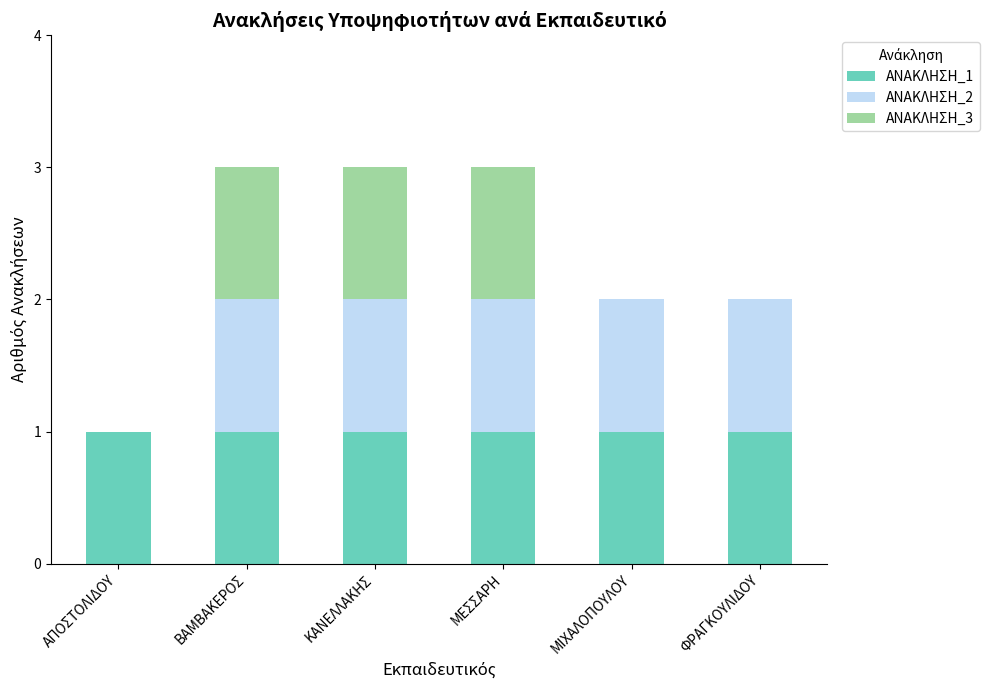

Reading left to right, list the values for the ΑΝΑΚΛΗΣΗ_1 series.

ΑΠΟΣΤΟΛΙΔΟΥ=1	ΒΑΜΒΑΚΕΡΟΣ=1	ΚΑΝΕΛΛΑΚΗΣ=1	ΜΕΣΣΑΡΗ=1	ΜΙΧΑΛΟΠΟΥΛΟΥ=1	ΦΡΑΓΚΟΥΛΙΔΟΥ=1